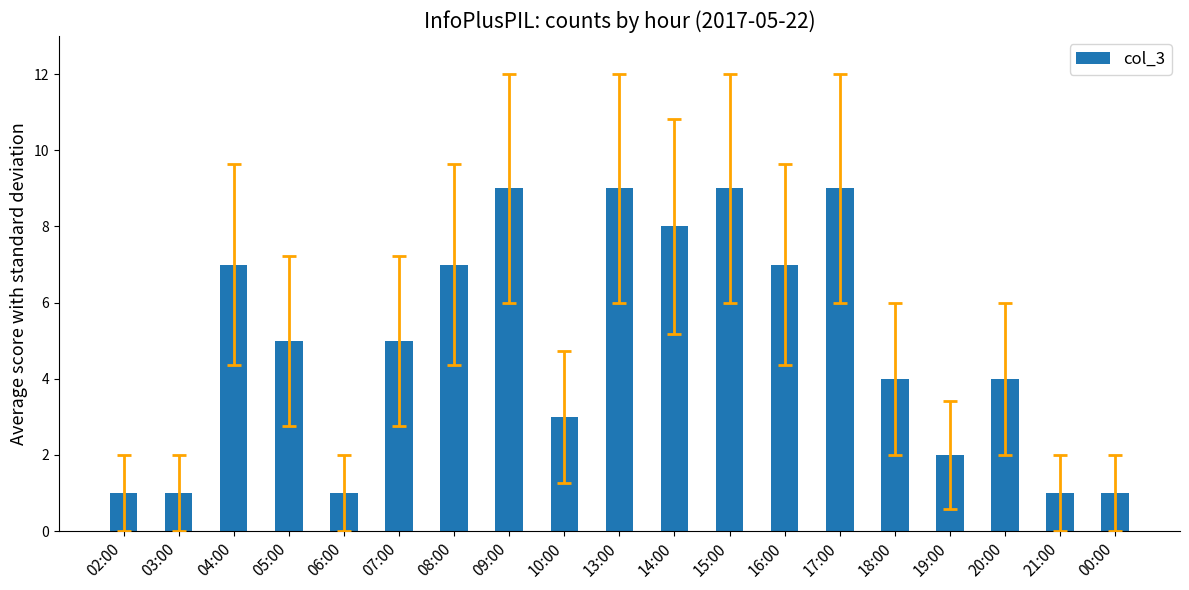

What is the maximum value shown in the chart?

9